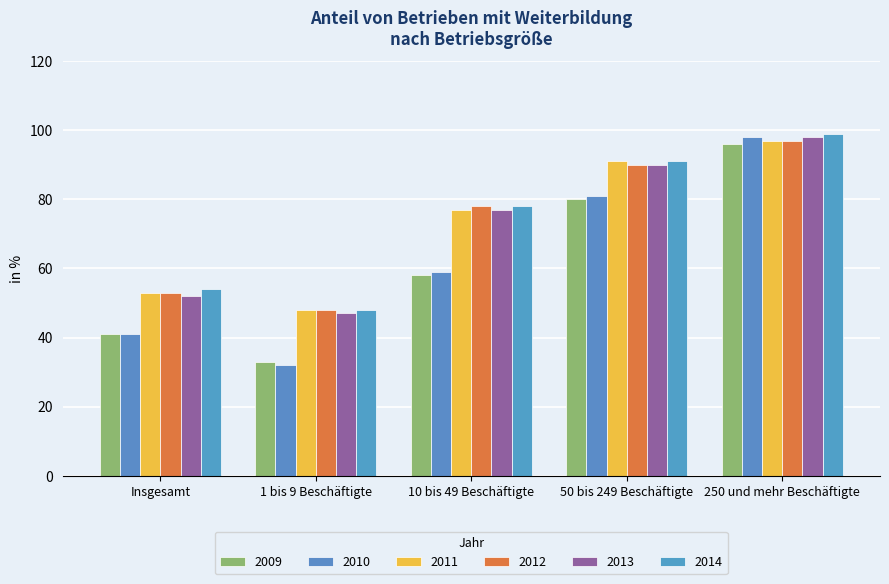

What is the difference between the 2011 values at 1 bis 9 Beschäftigte and 10 bis 49 Beschäftigte?

29